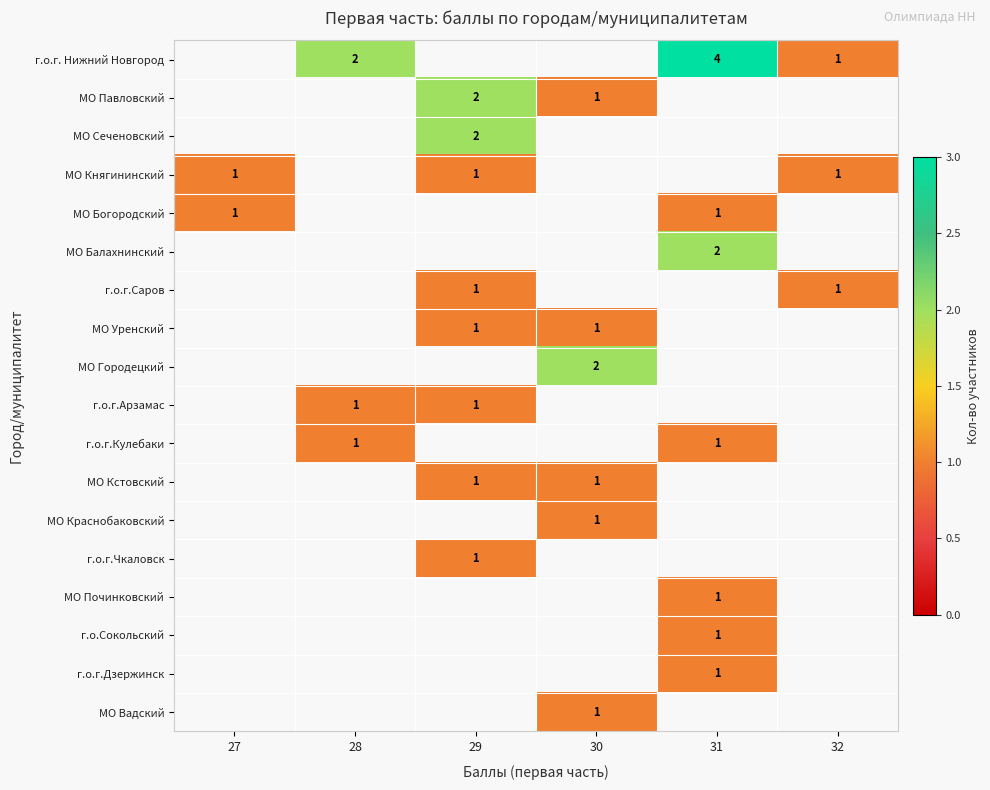

The г.о.г.Чкаловск series shows 0 at 29. True or false?

False